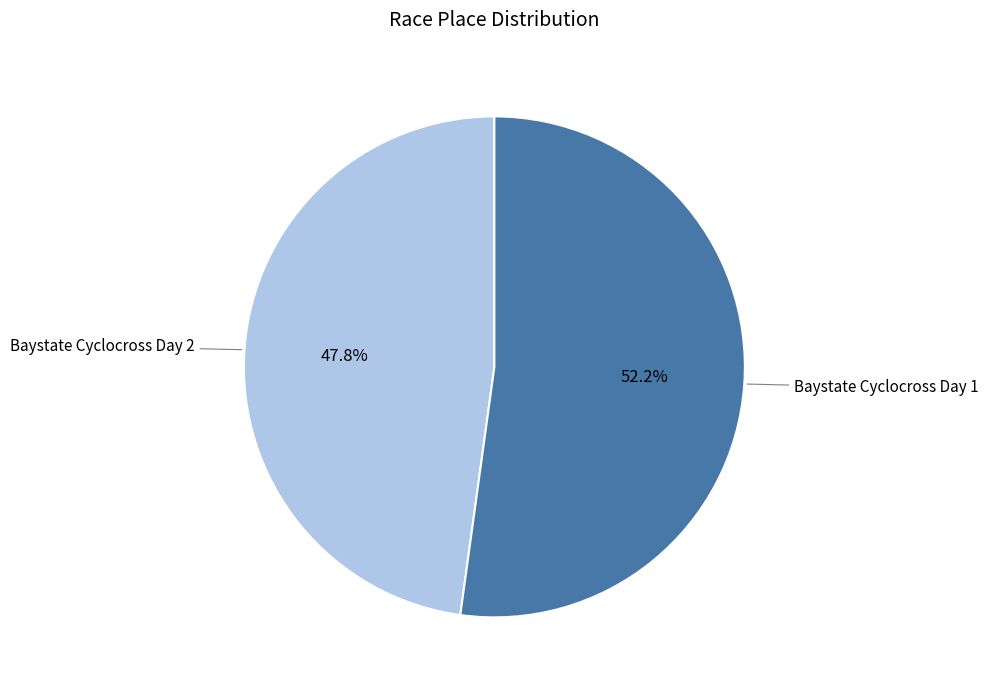

Does any single category account for the majority?

Yes